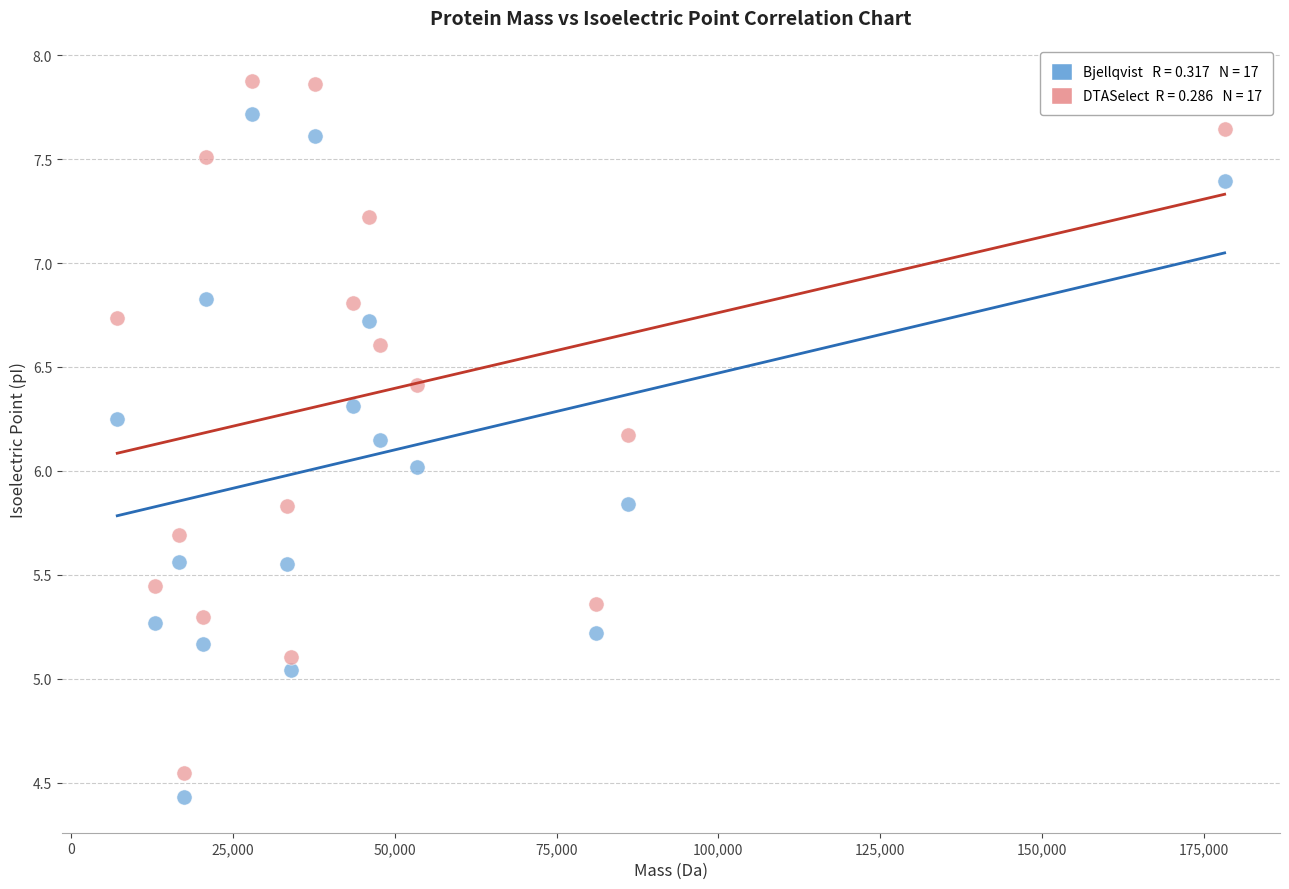

Across all data points, what is the range of Y values (max minus min)?

3.4